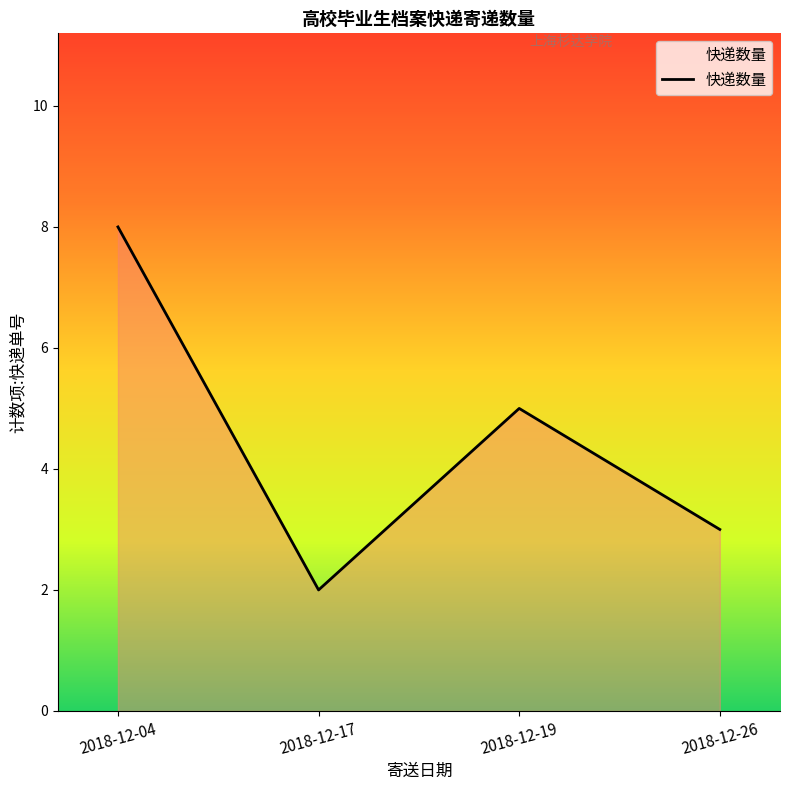

Reading right to left, list all the values displayed in this chart.

3	5	2	8